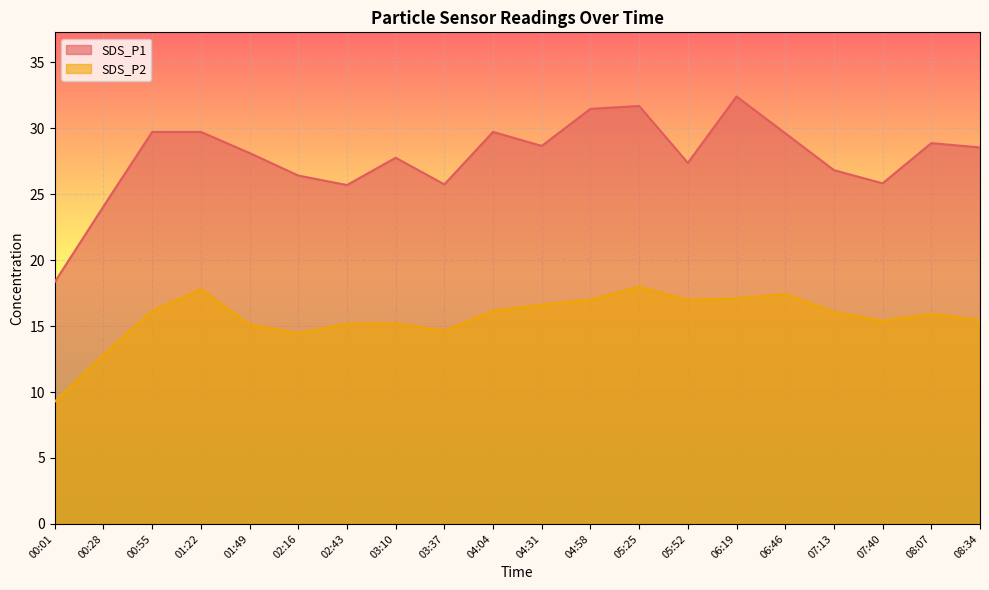

How many data points does each series have?

20